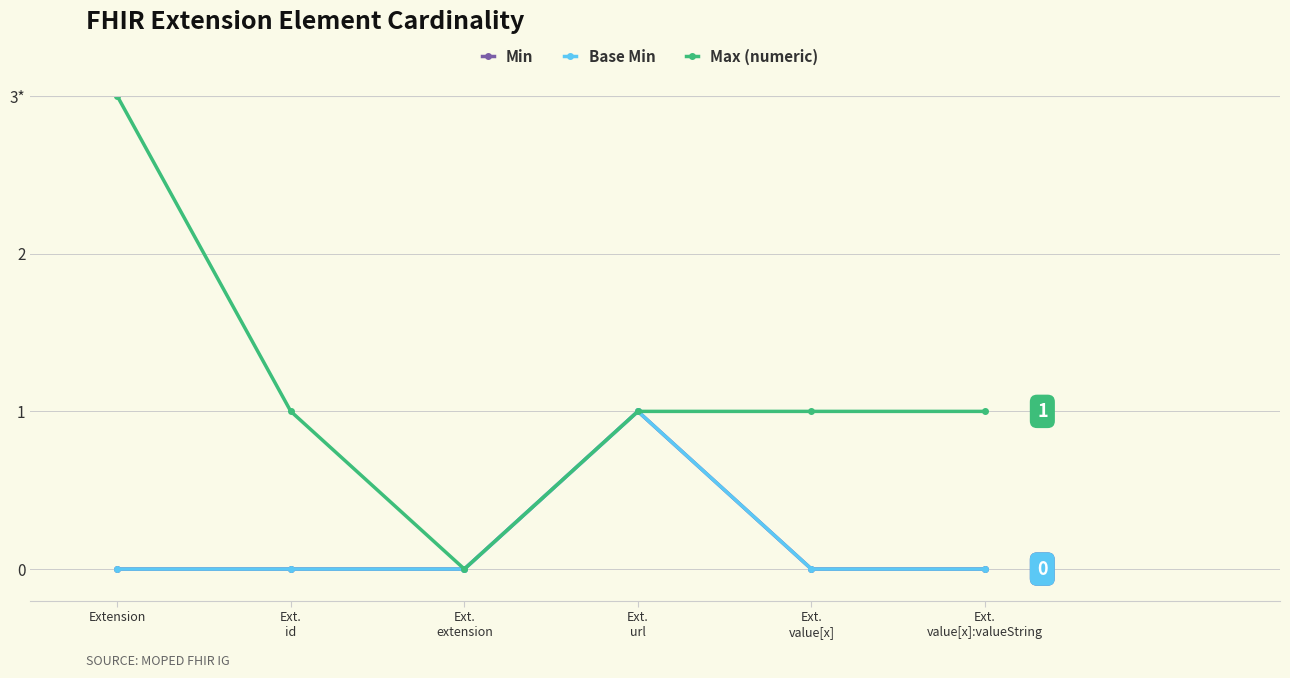

What is the greatest value displayed?

3